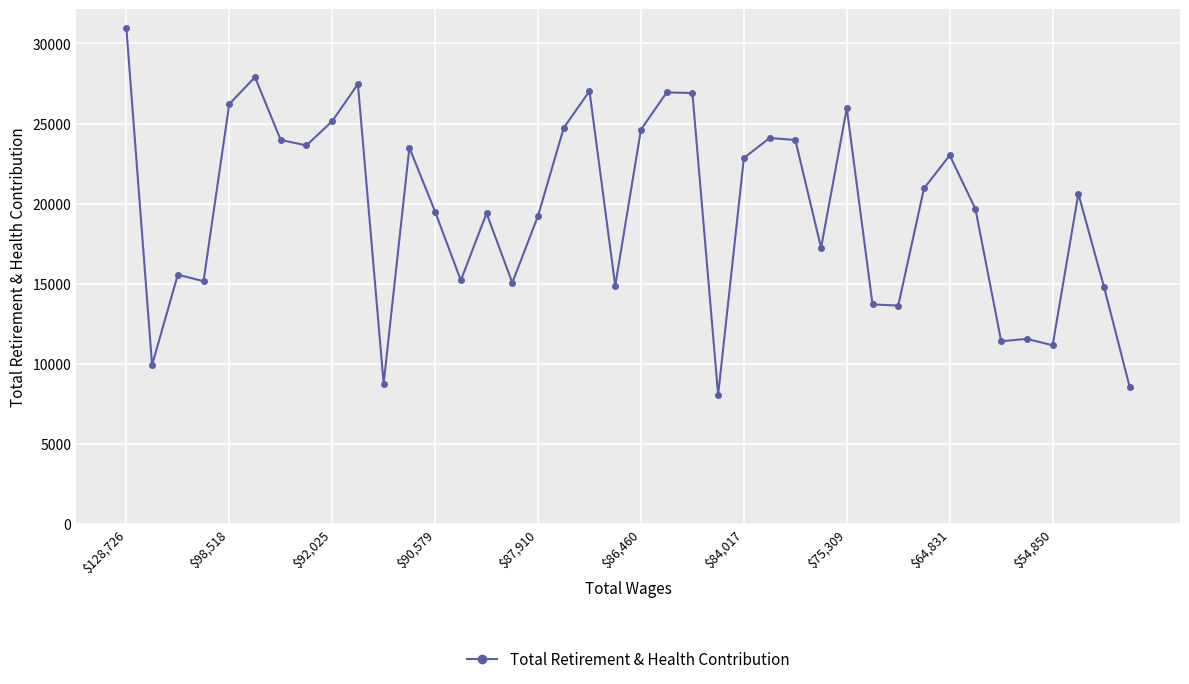

What is the value of the 2nd point from the left?

9925